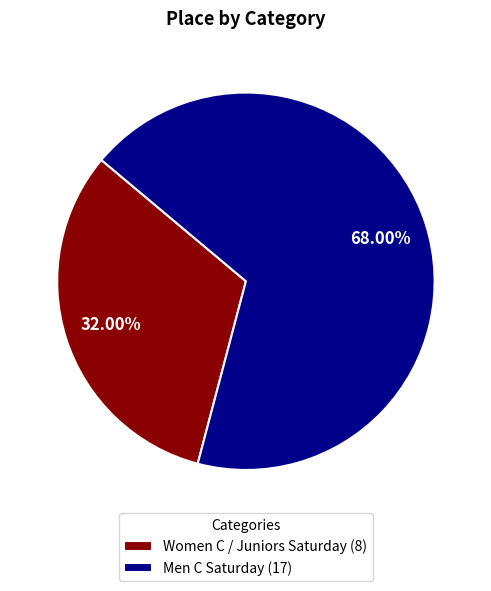

To the nearest percent, what is the combined percentage of Women C / Juniors Saturday and Men C Saturday?

100%